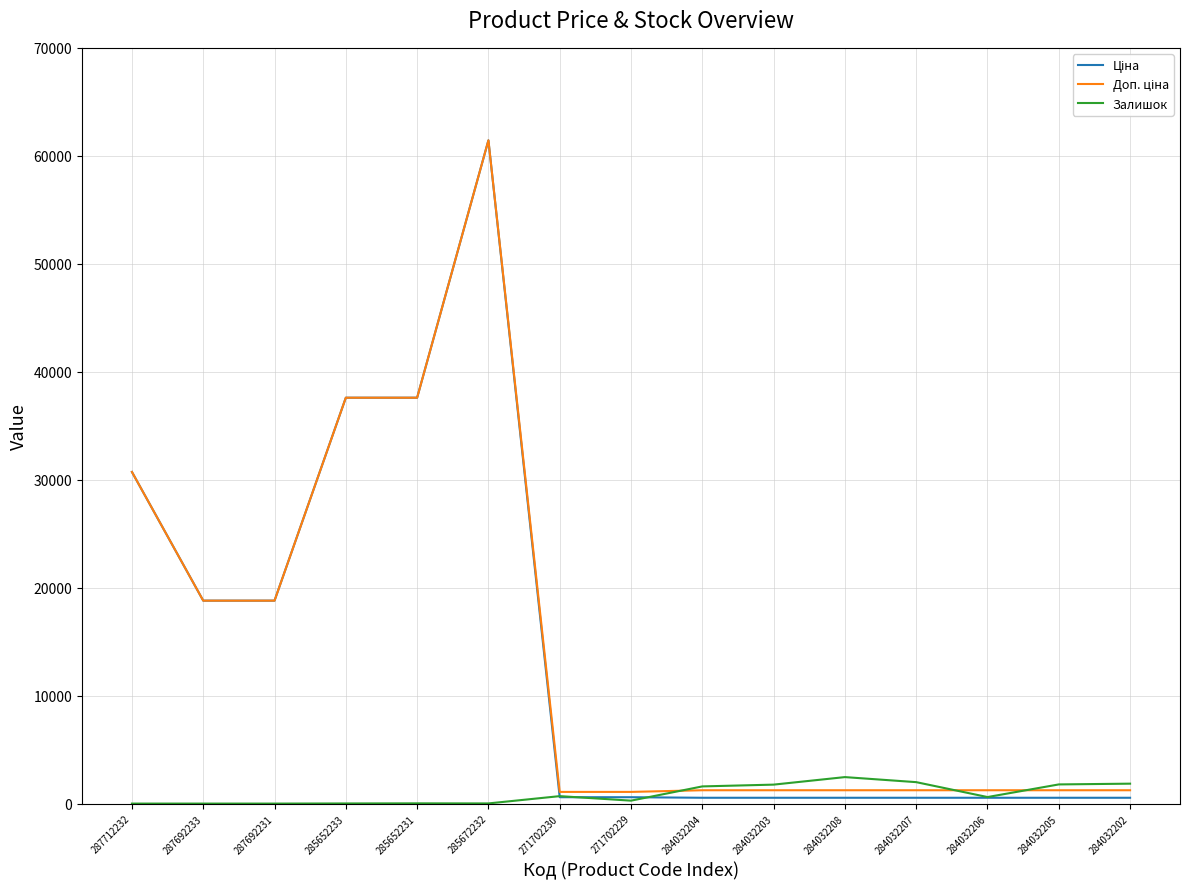

Which category has the highest value across all series?

285672232